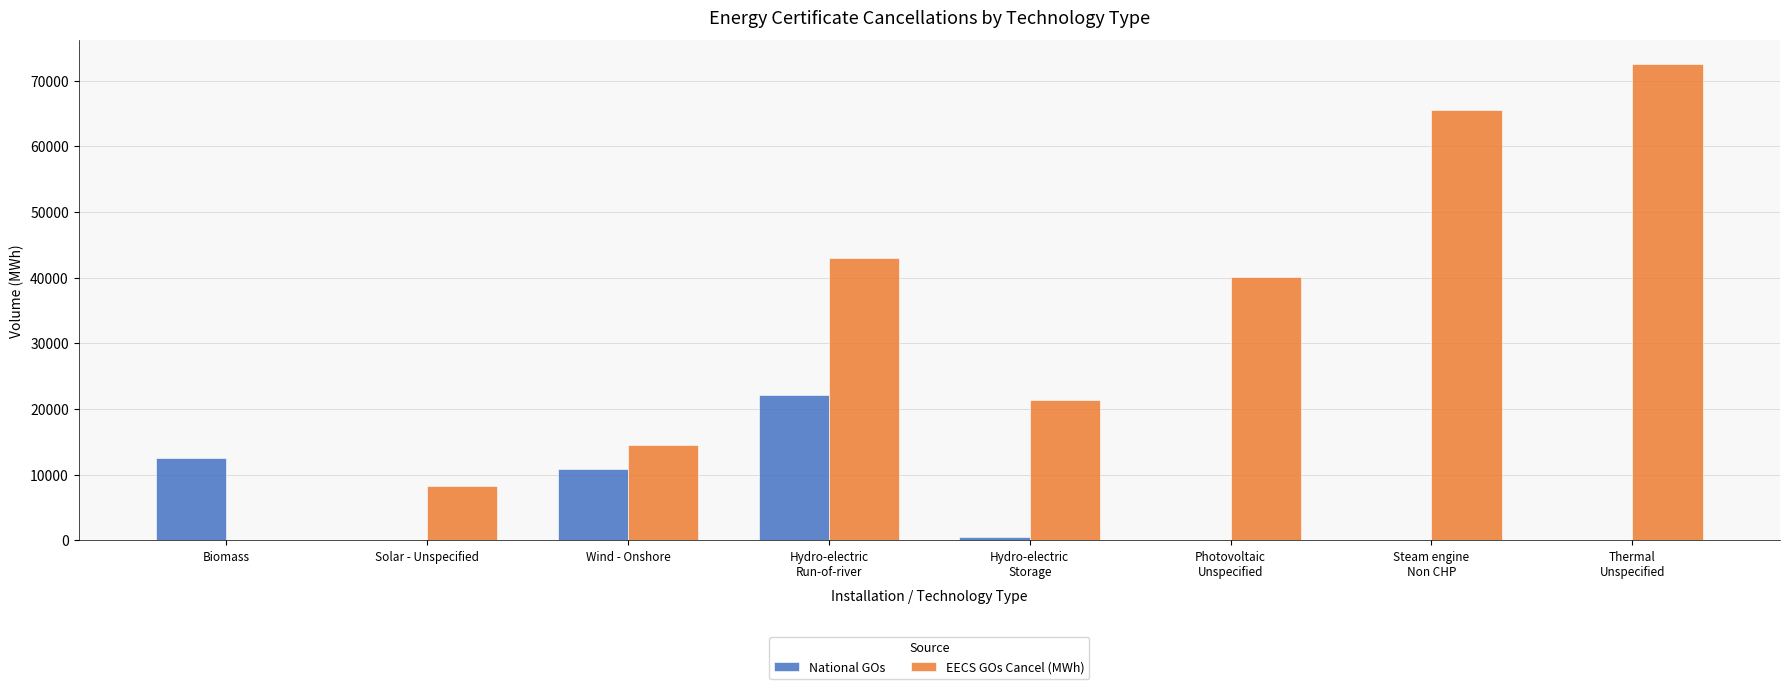

Is the value of EECS GOs Cancel (MWh) at Wind - Onshore greater than the value of National GOs at Solar - Unspecified?

Yes